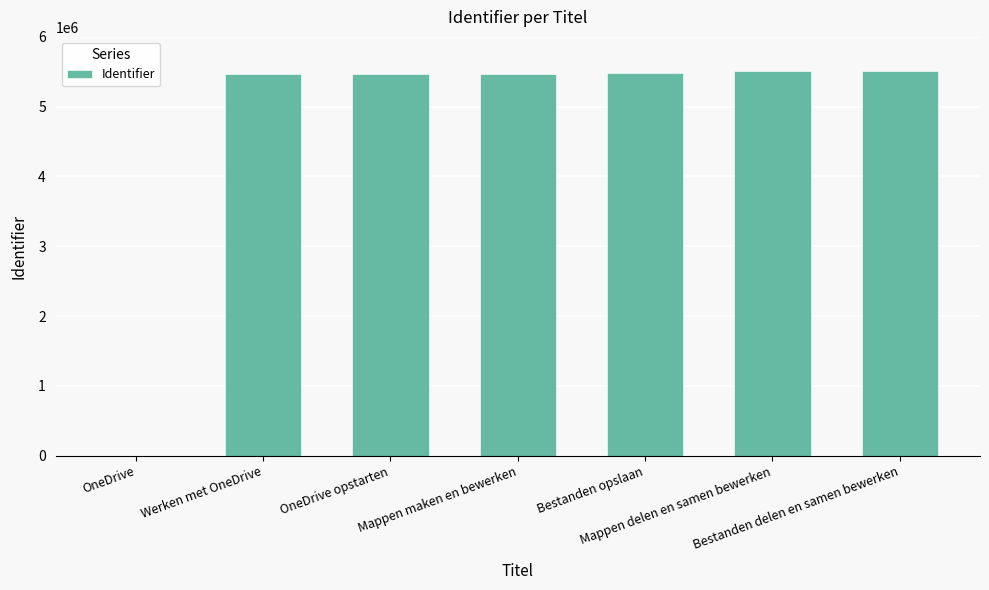

What is the greatest value displayed?

5517250